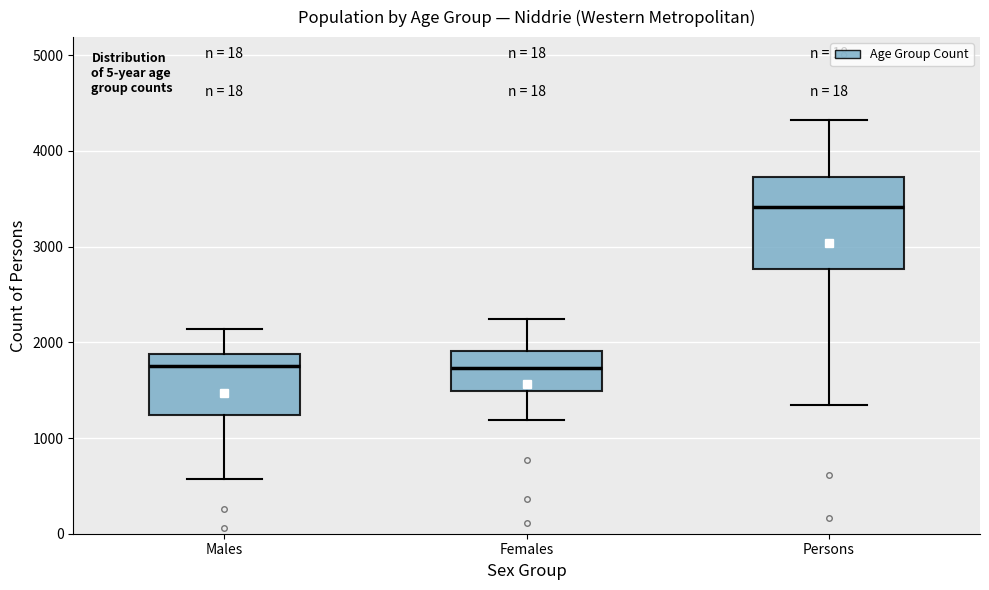

Where does the lower whisker of the box for Females end on the y-axis? The values are not printed on the chart, so give them approximately, as read against the axis.

1200